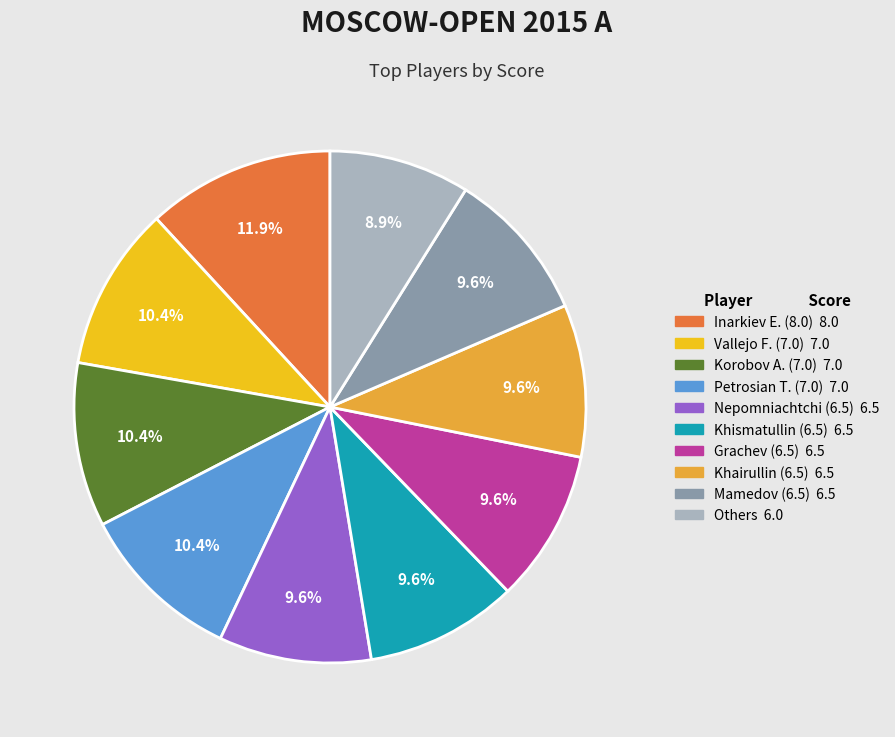

Is there any slice that represents more than half of the pie?

No